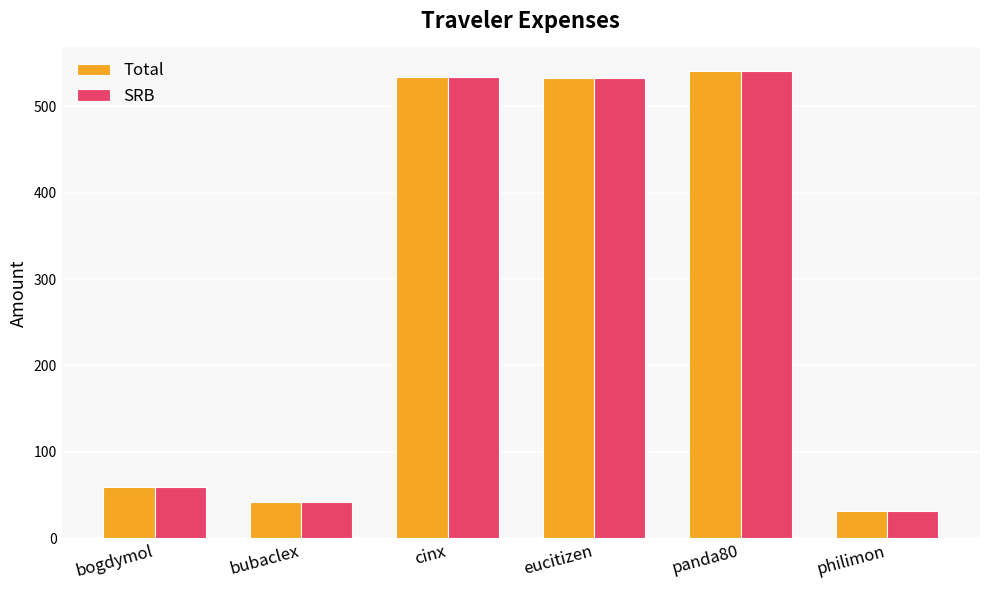

The SRB series shows 376.6 at panda80. True or false?

False